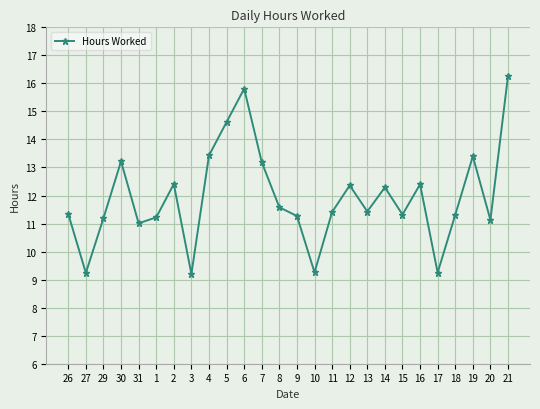

What is the maximum value shown in the chart?

16.3